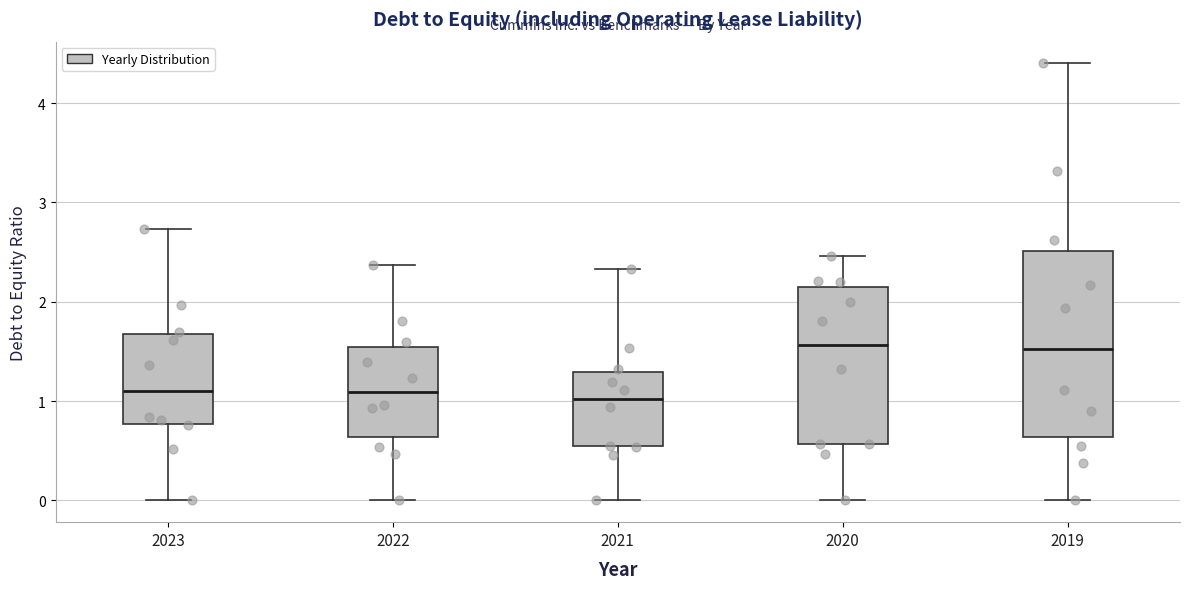

Which box is the tallest, from its lower edge to its upper edge?

2019